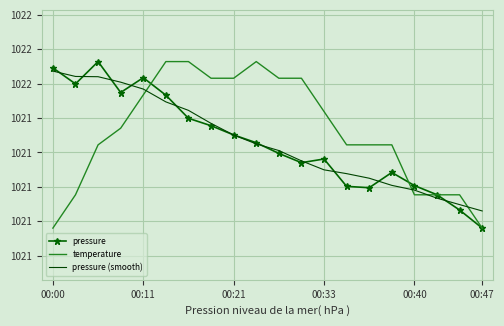

What are all the series names shown in the legend?

pressure, temperature, pressure (smooth)